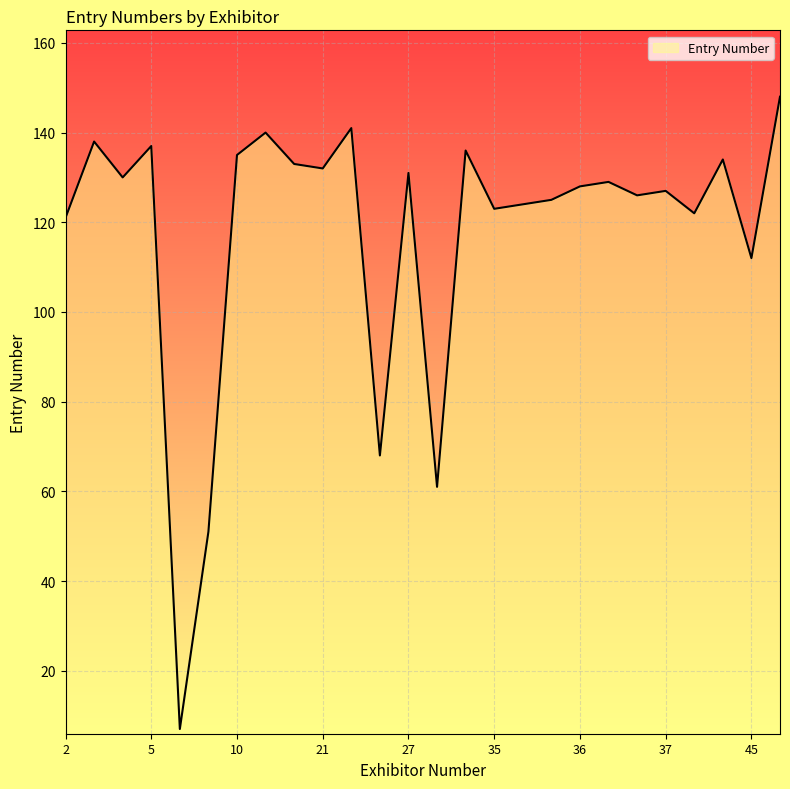

Count the number of data series in this chart.

1